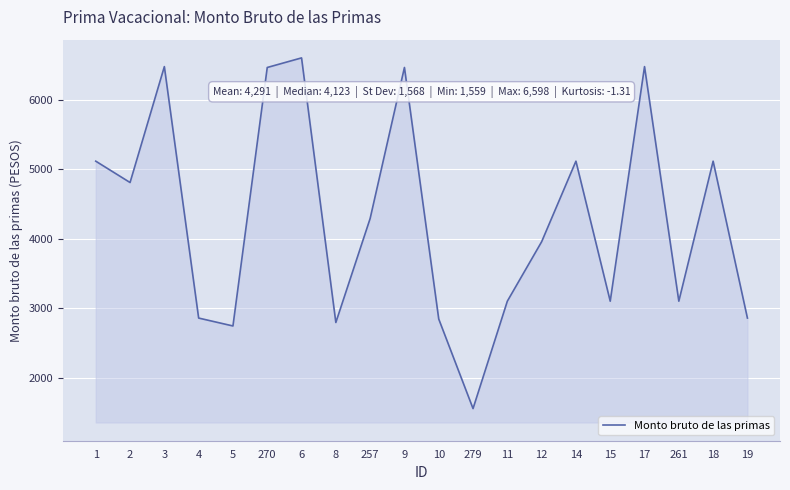

How many lines are shown in the chart?

1